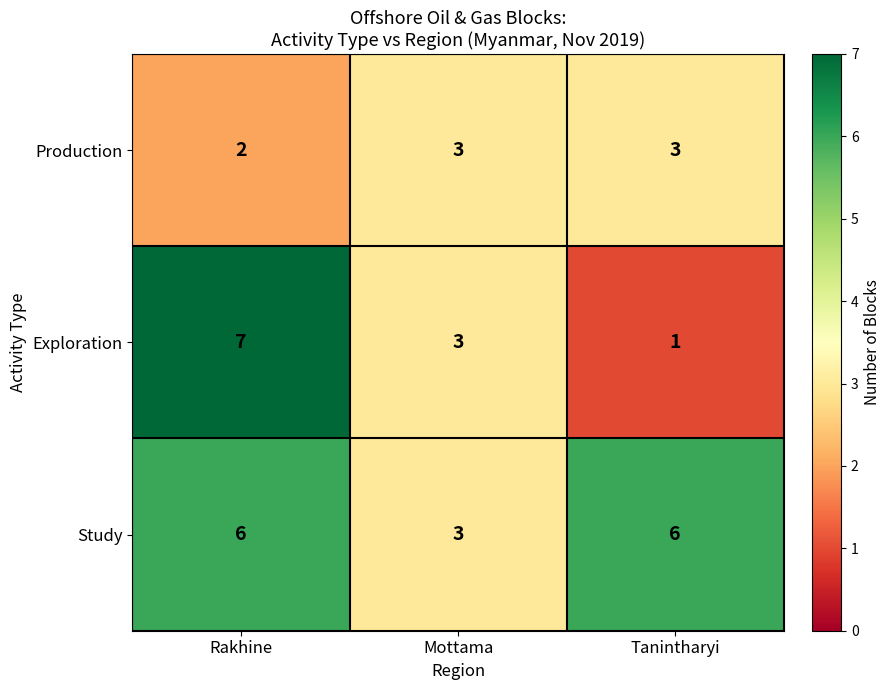

What is the average value of the Exploration series?

4